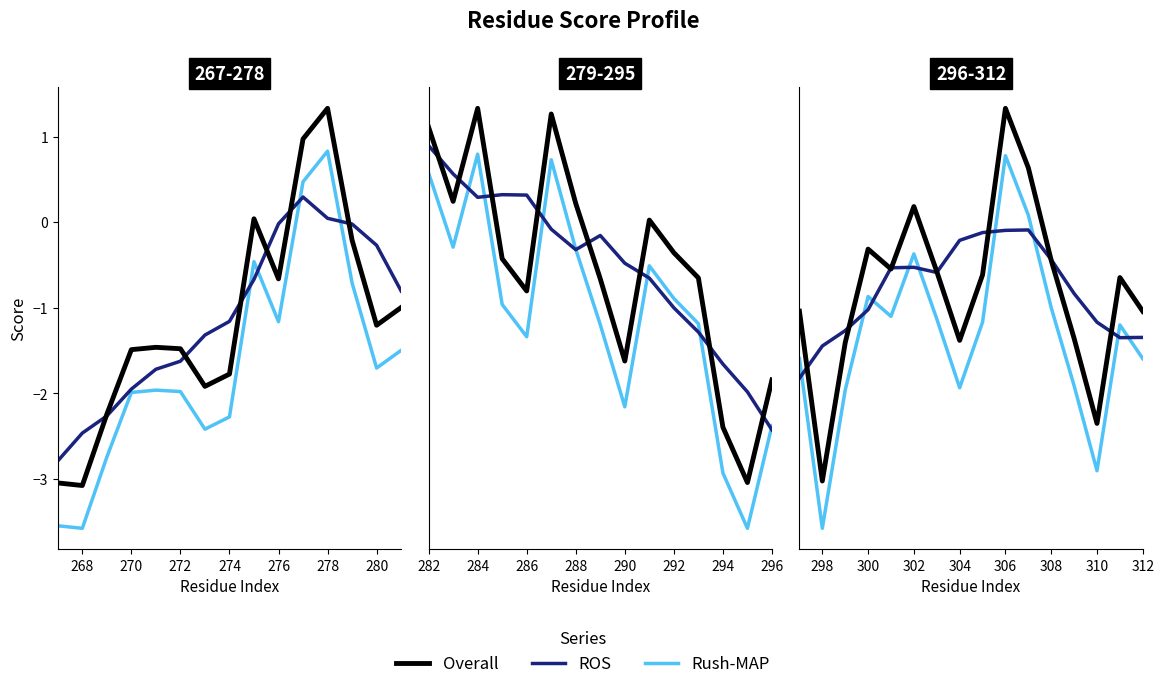

How many interior local peaks does the Rush-MAP series have?

4